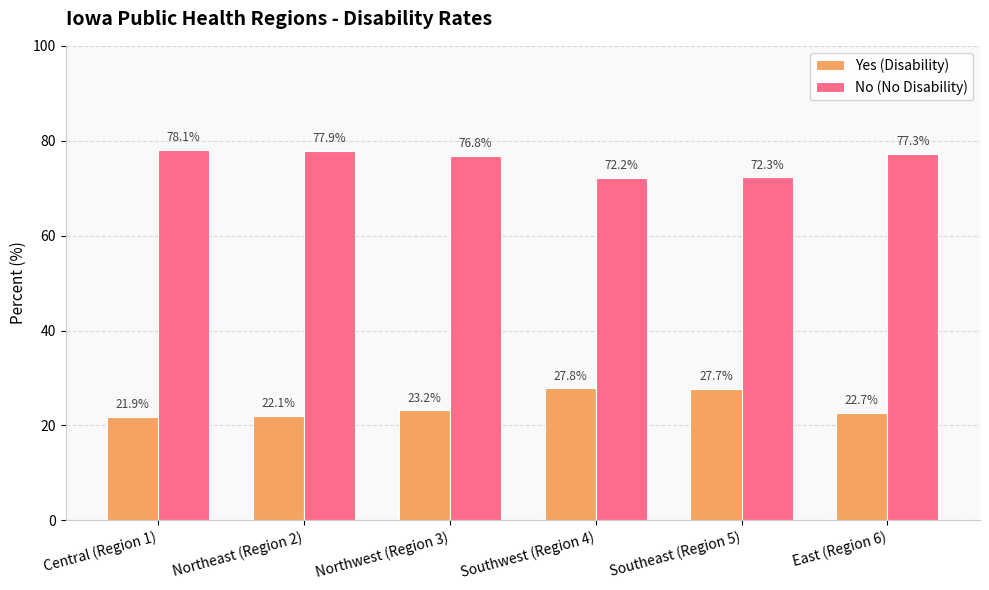

What is the difference between the No (No Disability) values at Southwest (Region 4) and East (Region 6)?

5.1